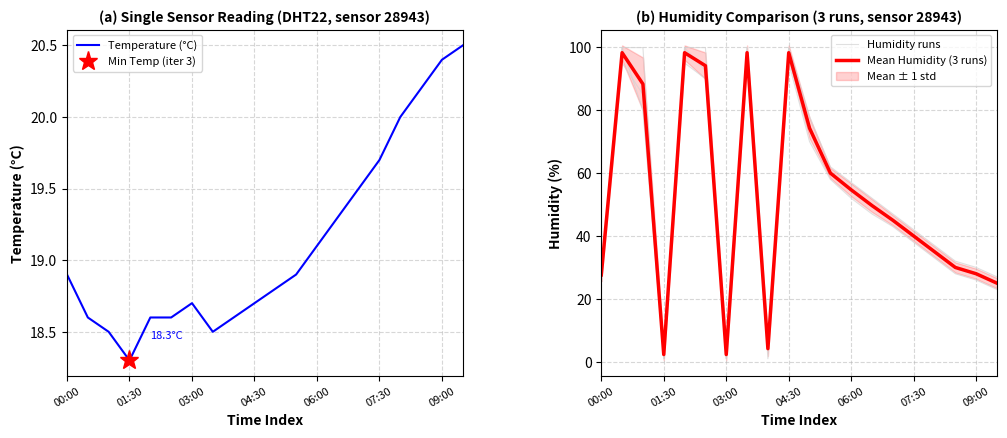

Is it true that Mean Humidity (3 runs) equals 161.6 at 7?

False